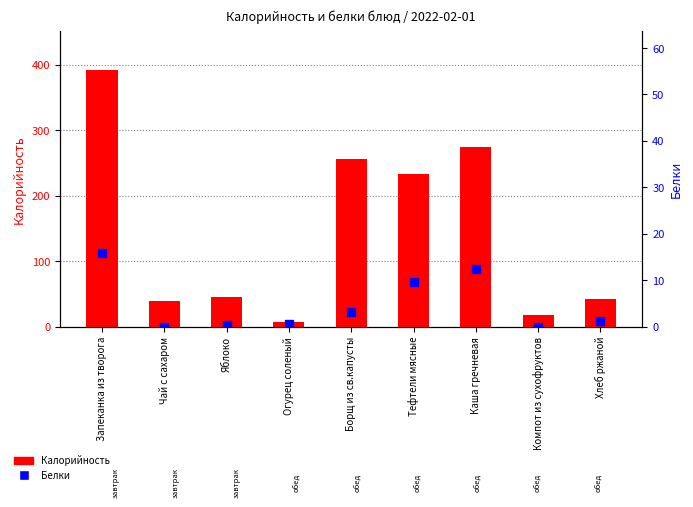

Which series has the largest Y range (max minus min)?

Калорийность